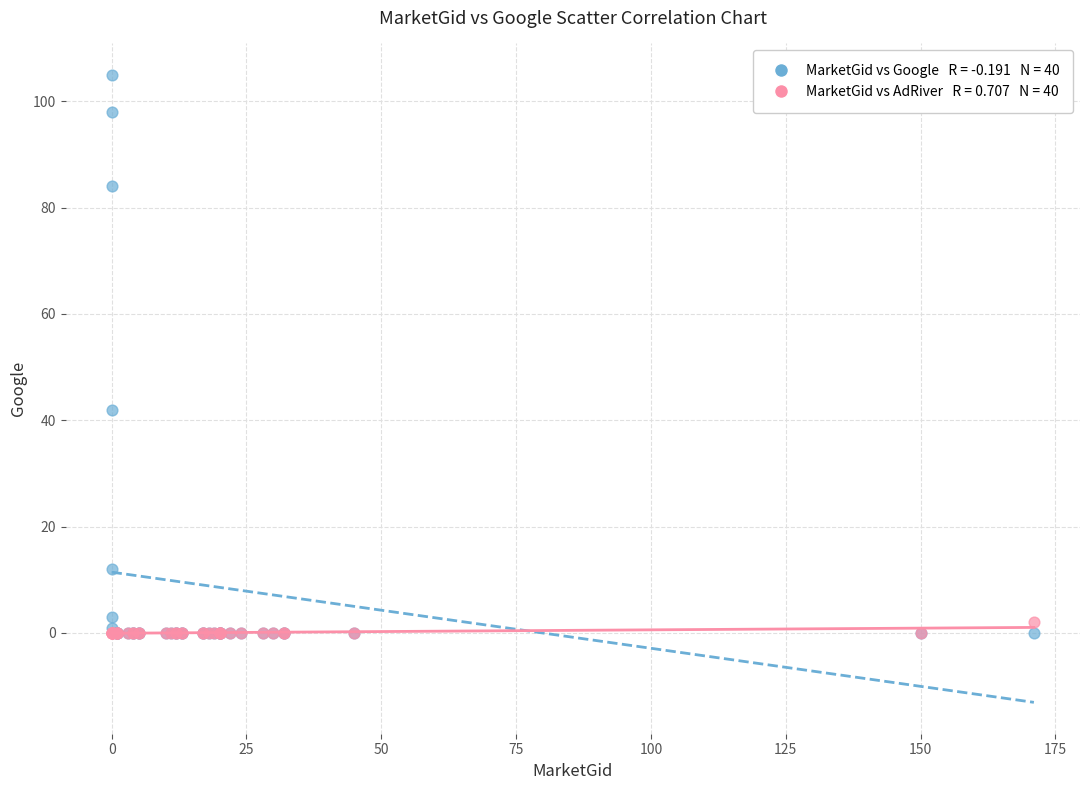

Across all series, what Y value is closest to 52?

42